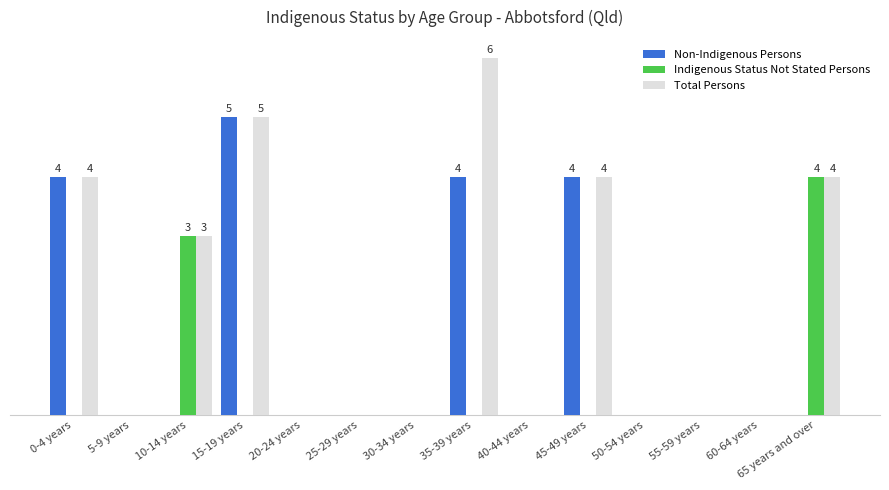

What are all the series names shown in the legend?

Non-Indigenous Persons, Indigenous Status Not Stated Persons, Total Persons